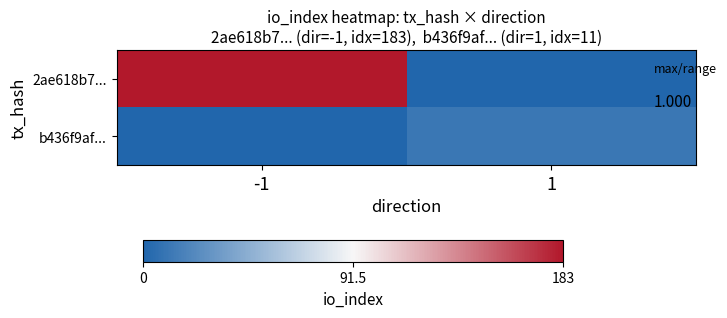

Between -1 and 1, which series saw the biggest shift?

2ae618b7...